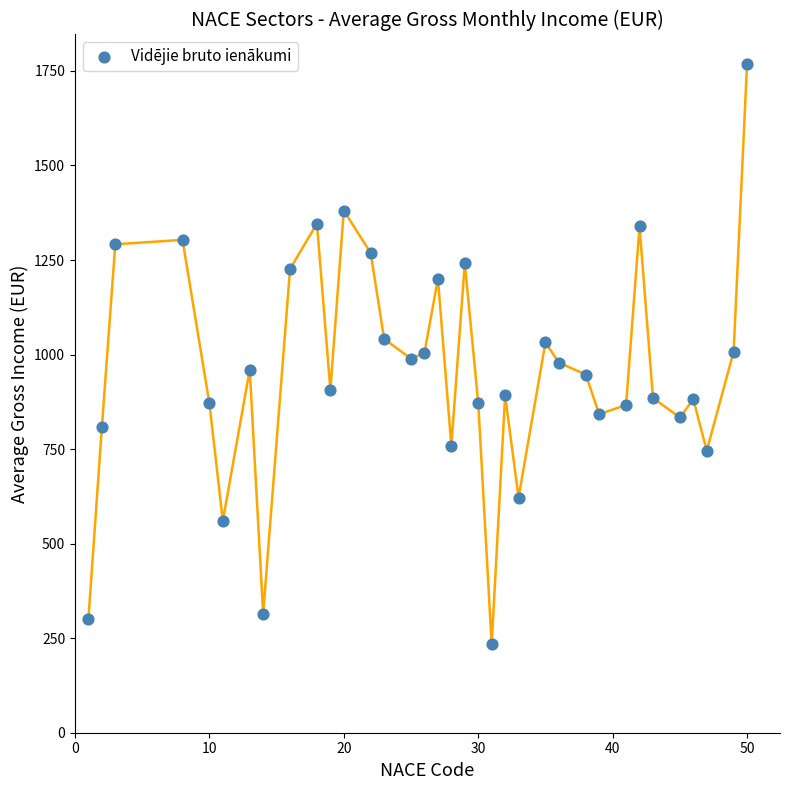

What is the range of Y values (max minus min)?

1536.0